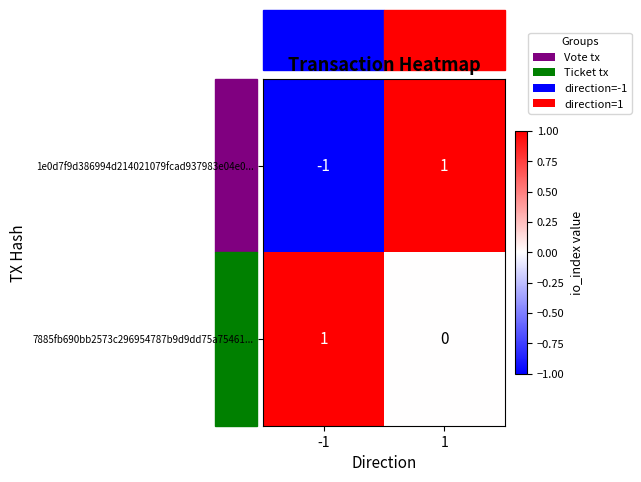

Which series changed the most between -1 and 1?

1e0d7f9d386994d214021079fcad937983e04e0...